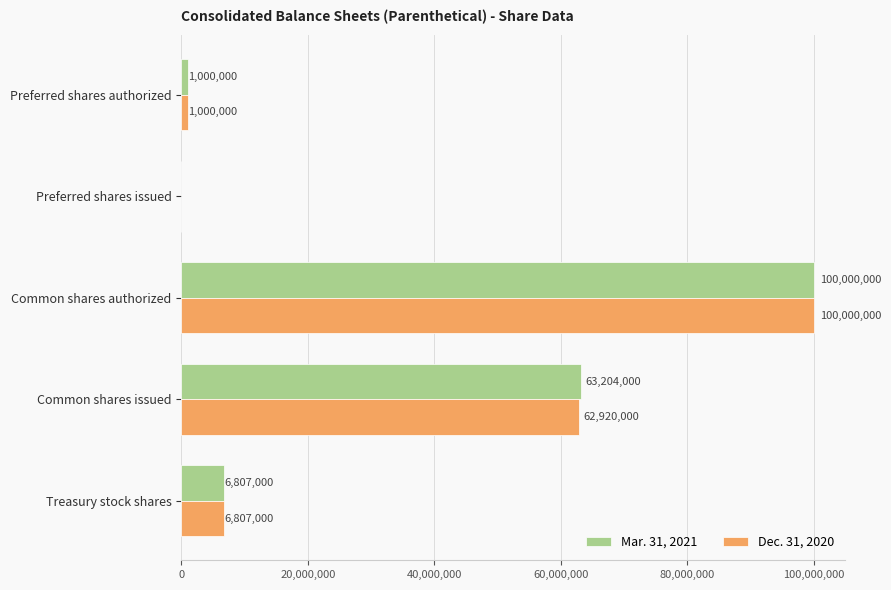

At which category is the sum across all series the highest?

Common shares authorized